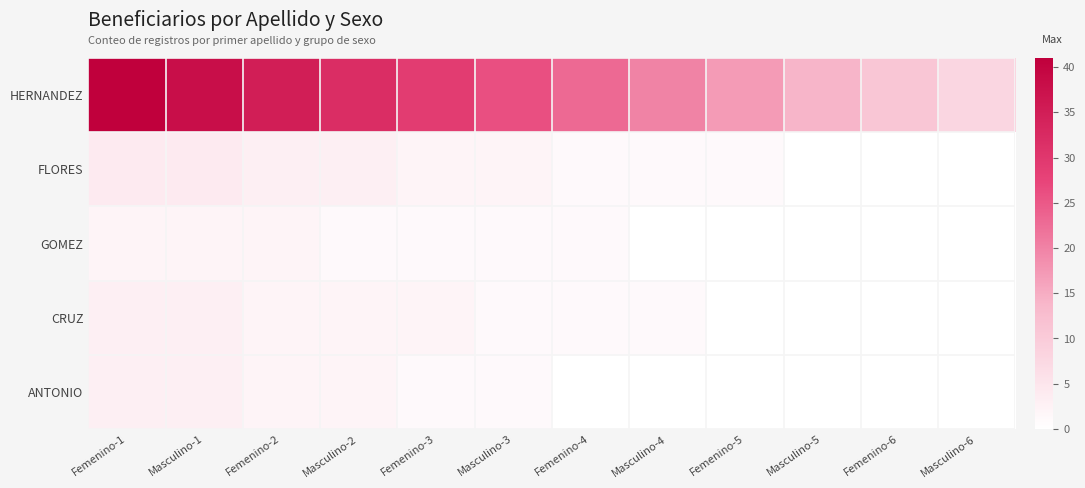

Between Masculino-2 and Masculino-1, which is larger?

Masculino-1